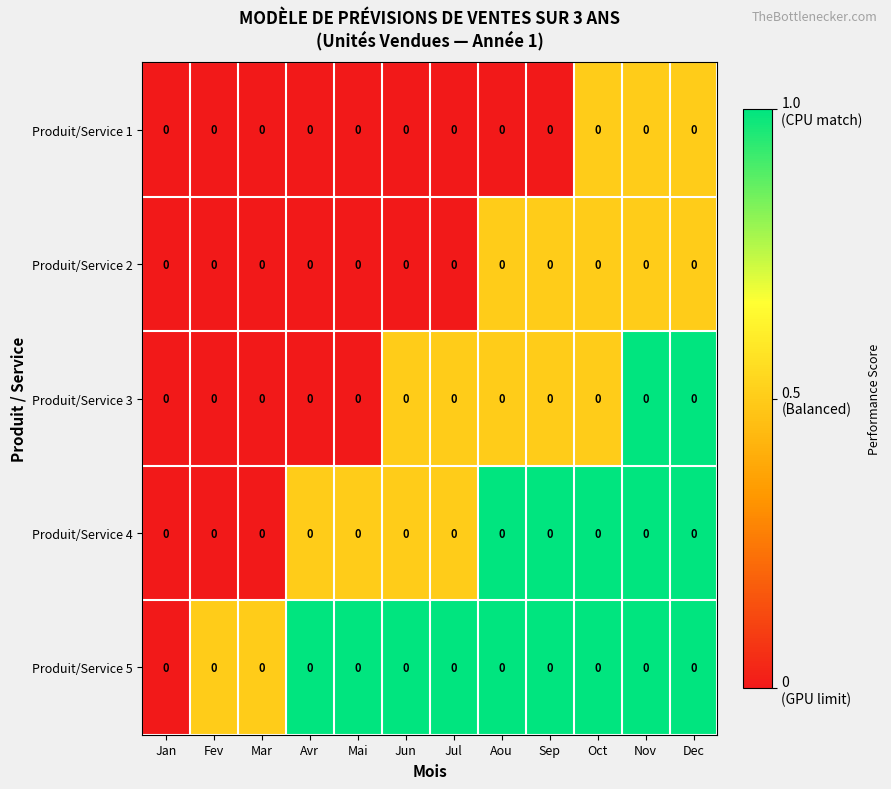

The Produit/Service 2 series shows 0.8 at Sep. True or false?

False